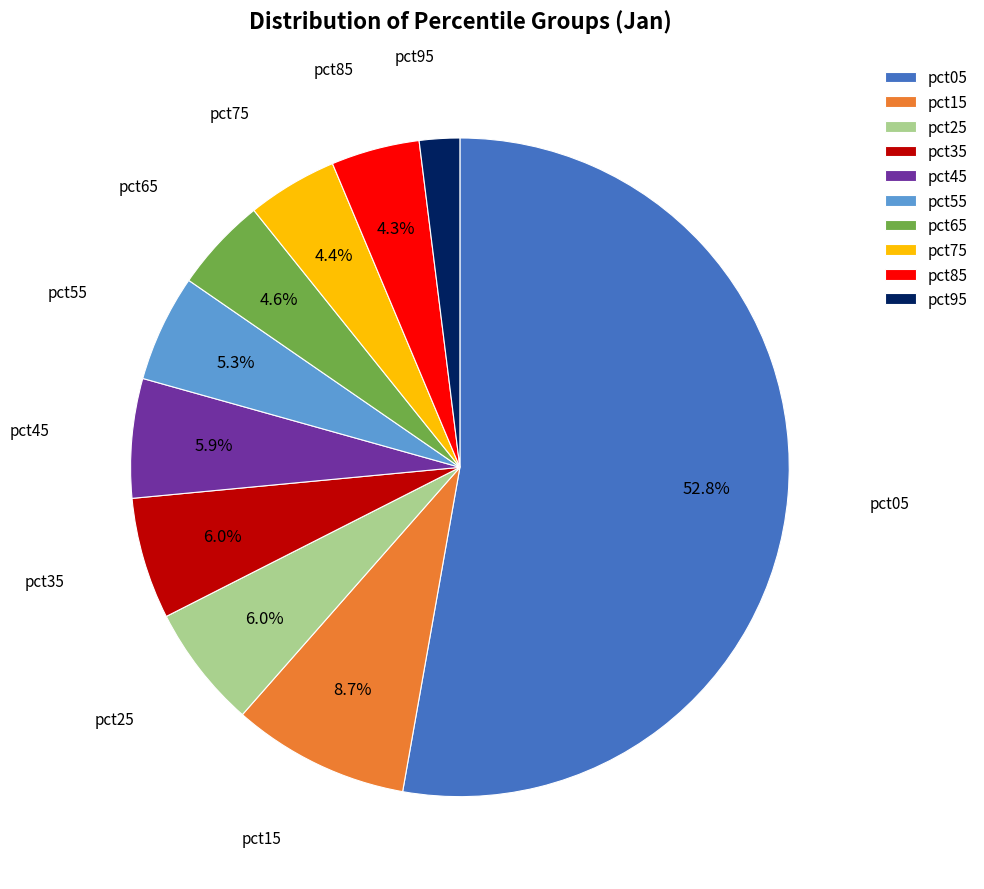

The pct95 slice represents 2% of the pie. True or false?

True